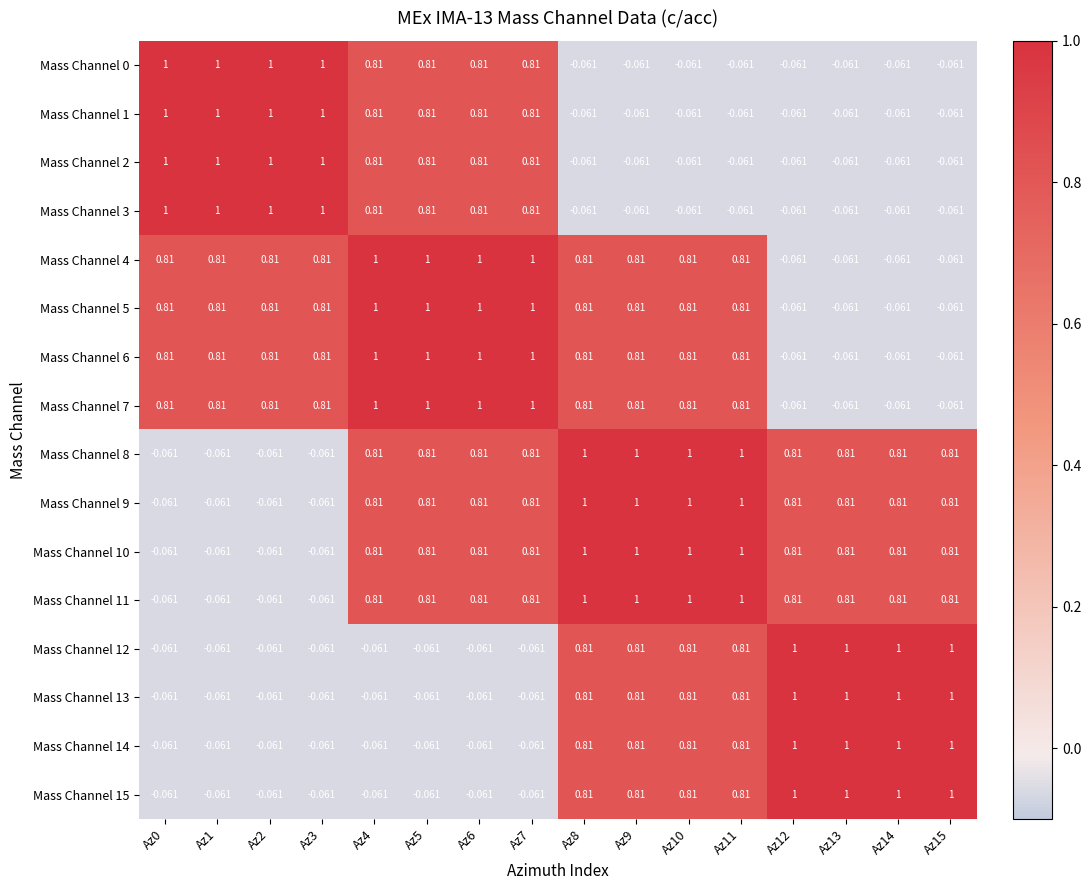

Is the value of Mass Channel 2 at Az10 greater than the value of Mass Channel 3 at Az5?

No